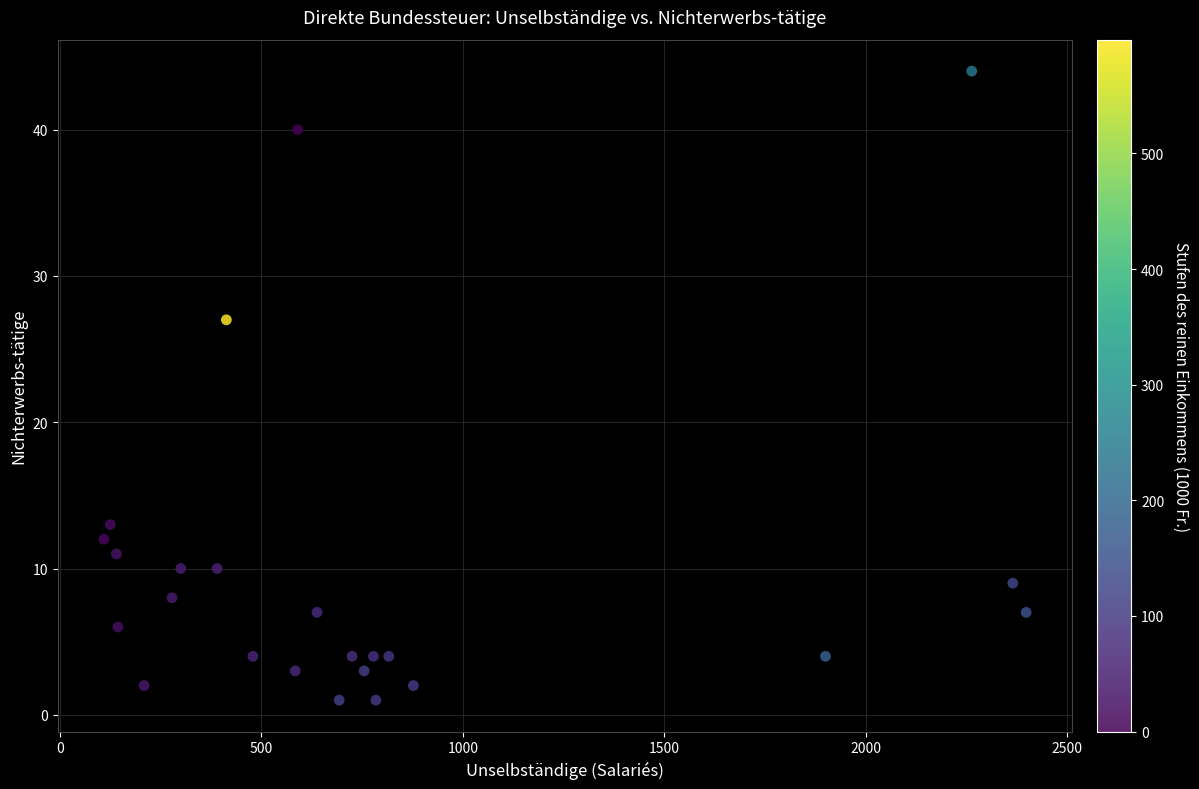

What is the range of X values (max minus min)?

2289